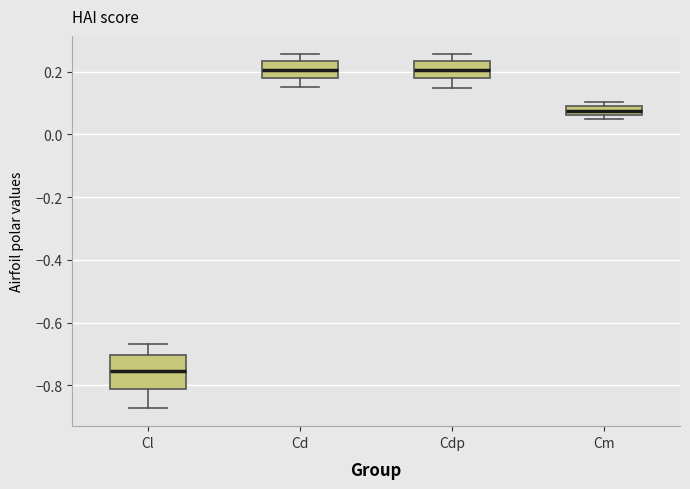

Comparing the boxes themselves (not the whiskers), which one is the tallest?

Cl